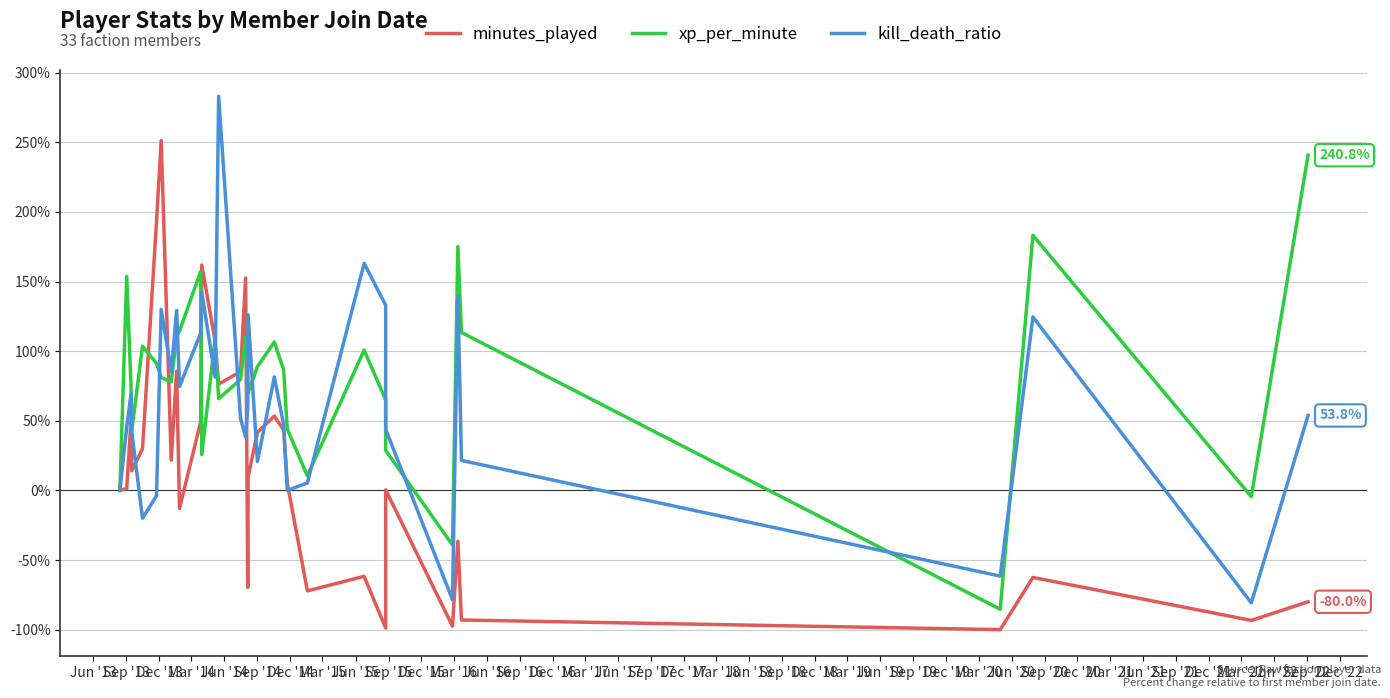

After their last crossing, which series has the higher values: xp_per_minute or minutes_played?

xp_per_minute